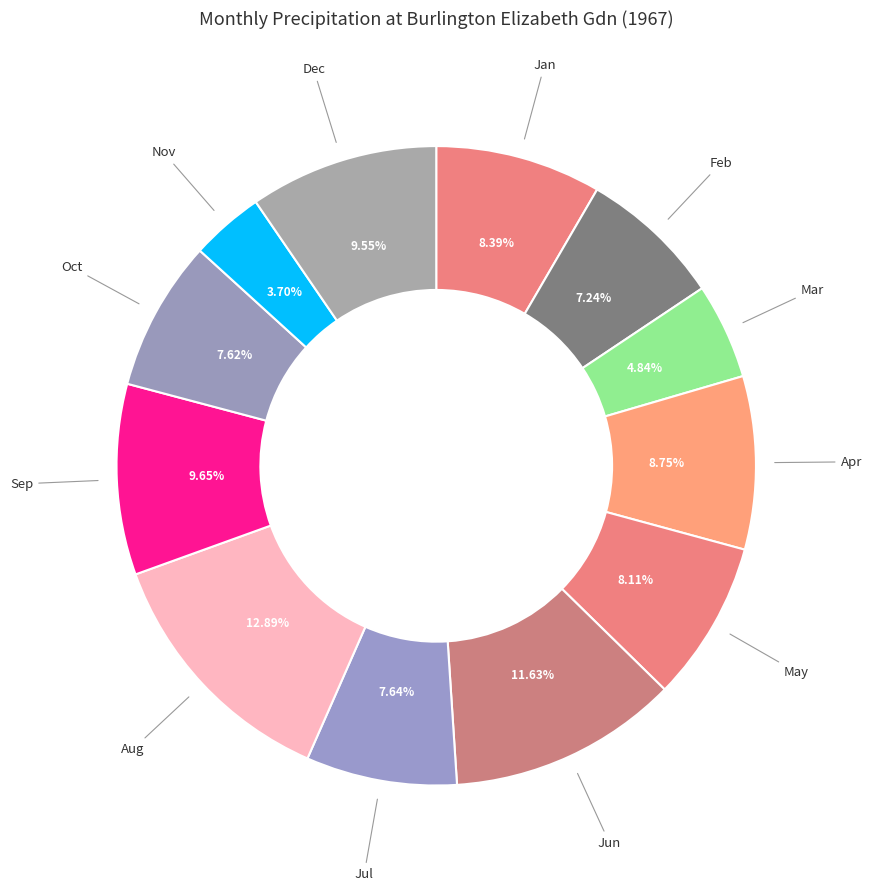

Does any single category account for the majority?

No